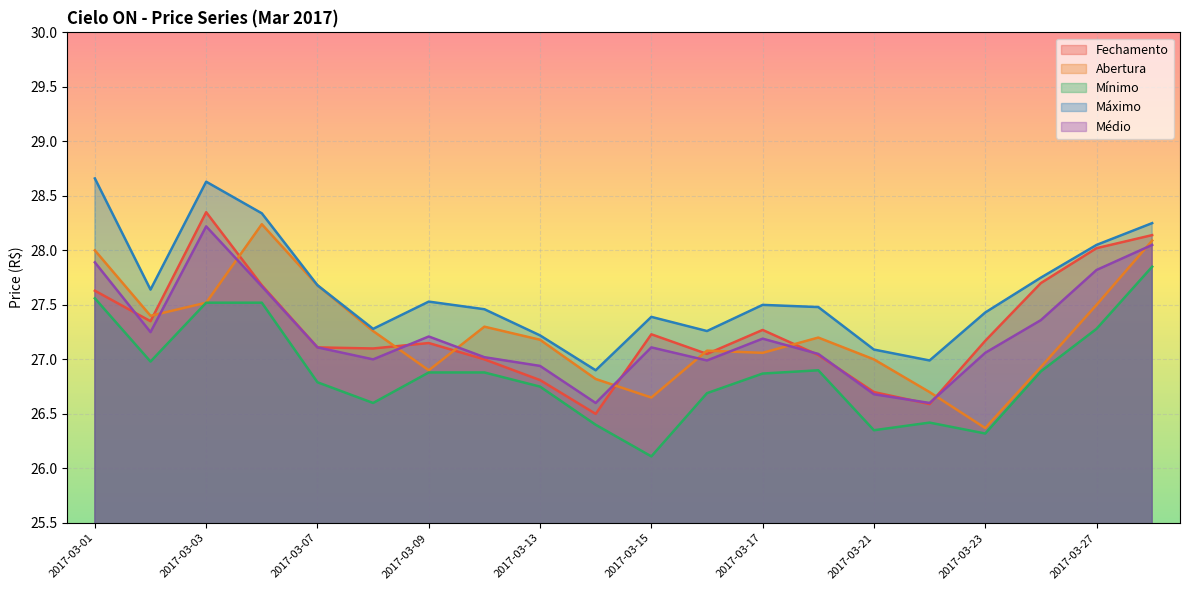

True or false: Abertura and Máximo intersect in this chart.

False